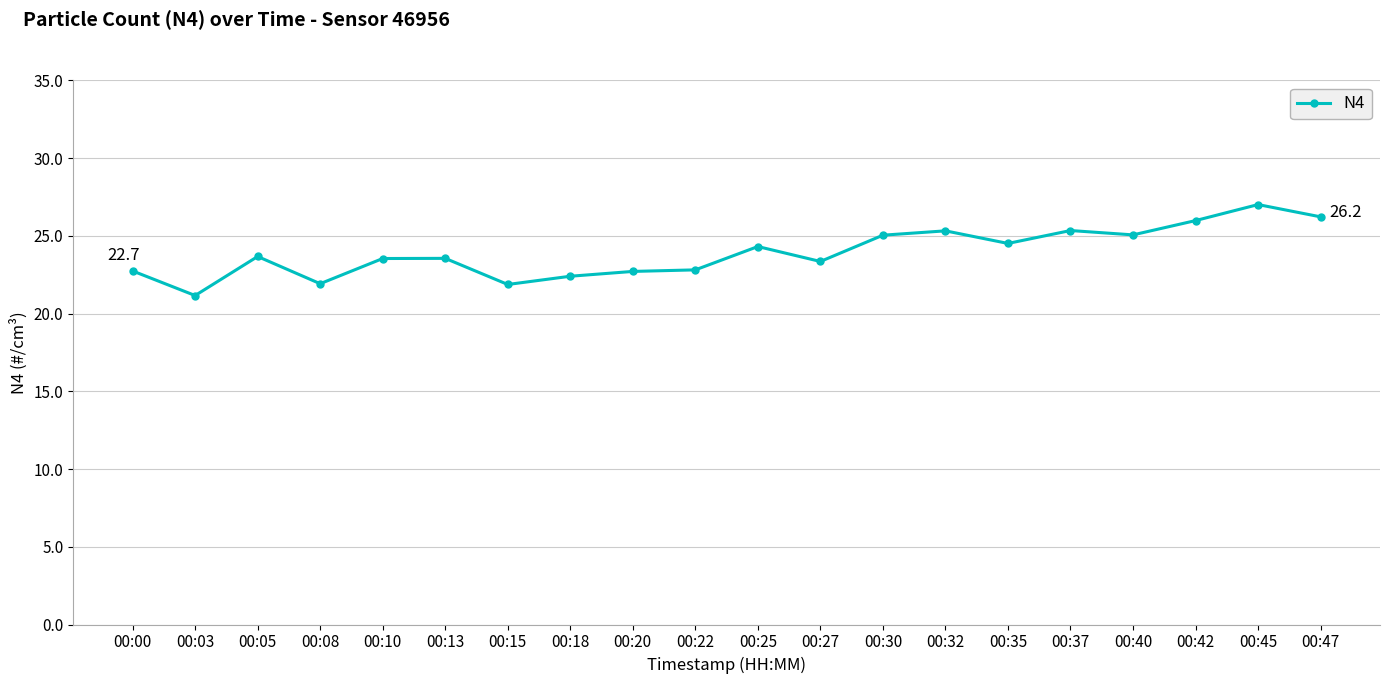

Where is the first local maximum?

00:05